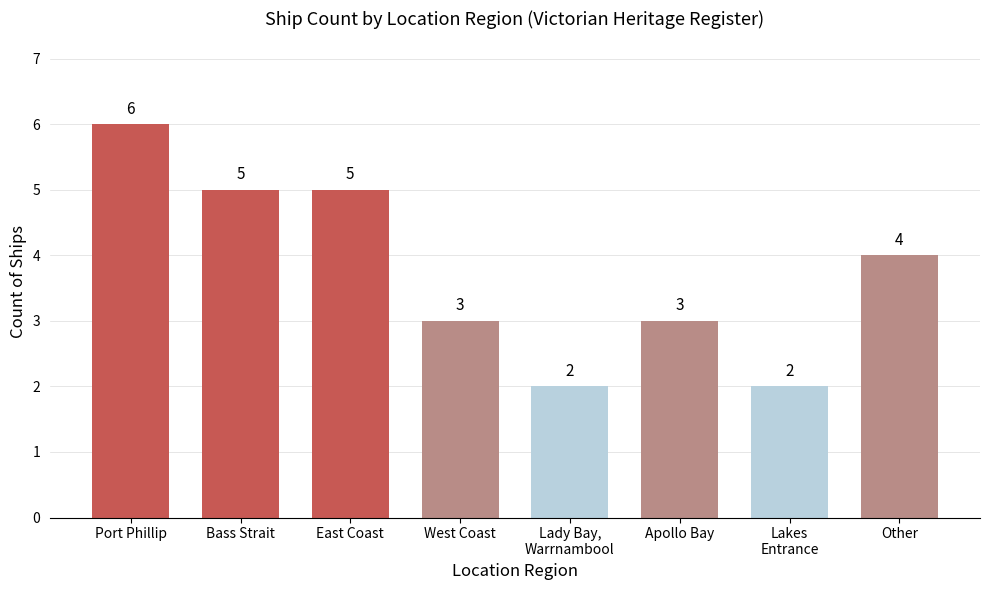

What is the value of the 1st bar from the left?

6